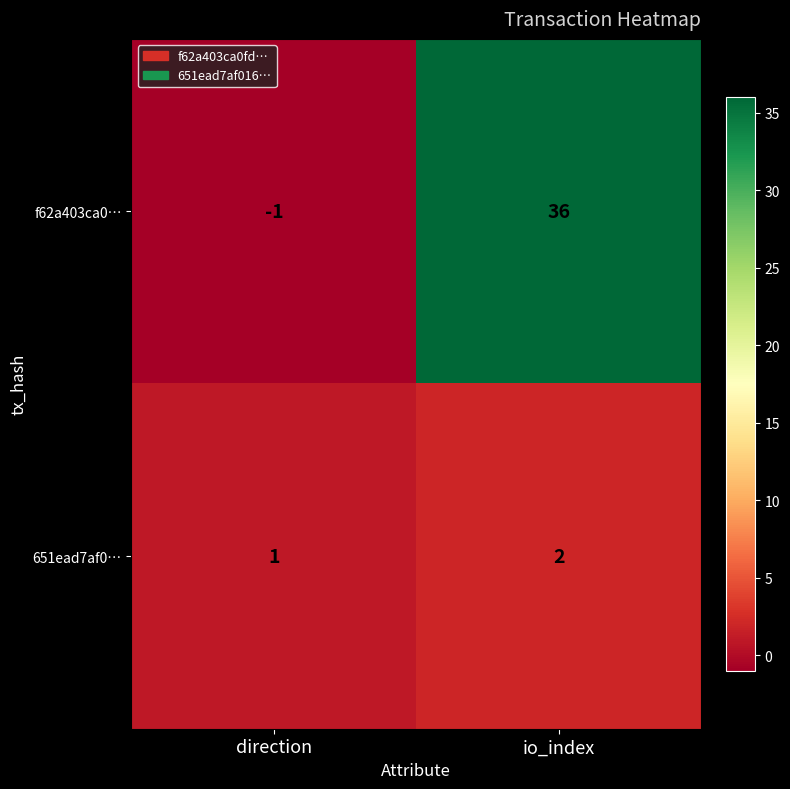

What is the difference between the f62a403ca0… values at io_index and direction?

37